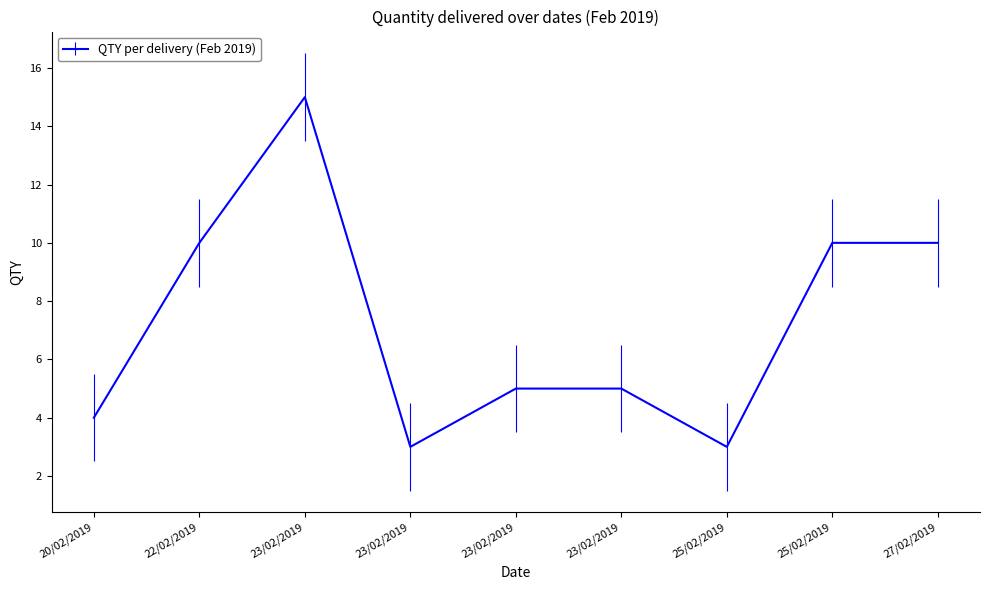

What is the minimum value shown in the chart?

3